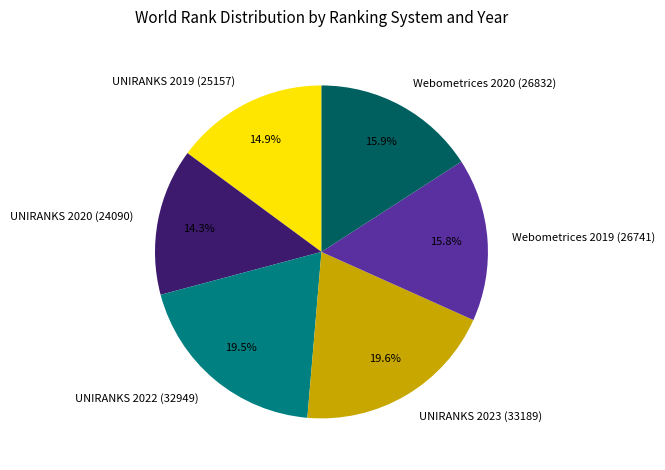

Do UNIRANKS 2019 (25157) and Webometrices 2019 (26741) together represent more than half of the pie?

No